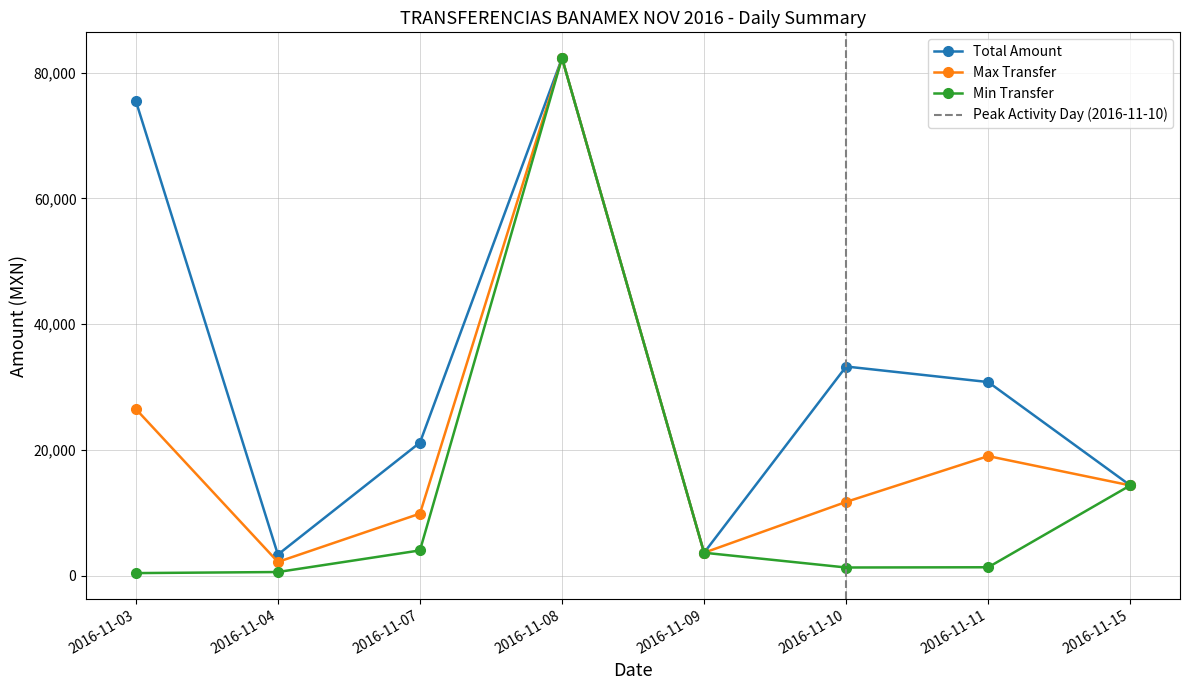

Reading left to right, transcribe all the data shown in this chart.

Total Amount: 2016-11-03=75518.0	2016-11-04=3337.1	2016-11-07=21158.0	2016-11-08=82337.2	2016-11-09=3630.1	2016-11-10=33260.6	2016-11-11=30788.3	2016-11-15=14345.6
Max Transfer: 2016-11-03=26500.0	2016-11-04=2166.4	2016-11-07=9854.0	2016-11-08=82337.2	2016-11-09=3630.1	2016-11-10=11718.2	2016-11-11=19008.2	2016-11-15=14345.6
Min Transfer: 2016-11-03=390.0	2016-11-04=560.3	2016-11-07=4000.0	2016-11-08=82337.2	2016-11-09=3630.1	2016-11-10=1280.0	2016-11-11=1318.1	2016-11-15=14345.6